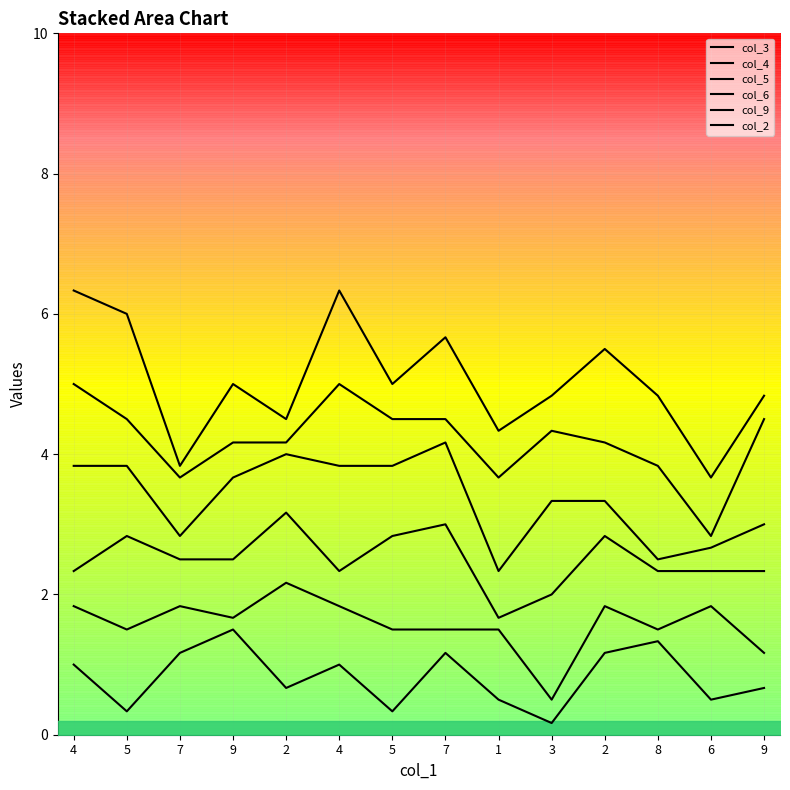

True or false: col_5 and col_2 cross at least once.

False